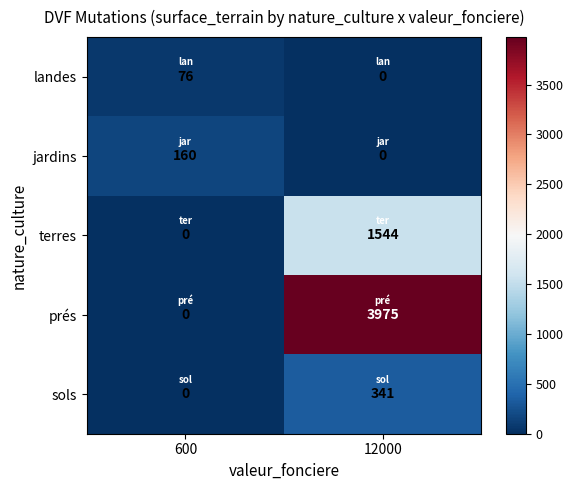

What is the difference between the jardins values at 600 and 12000?

160